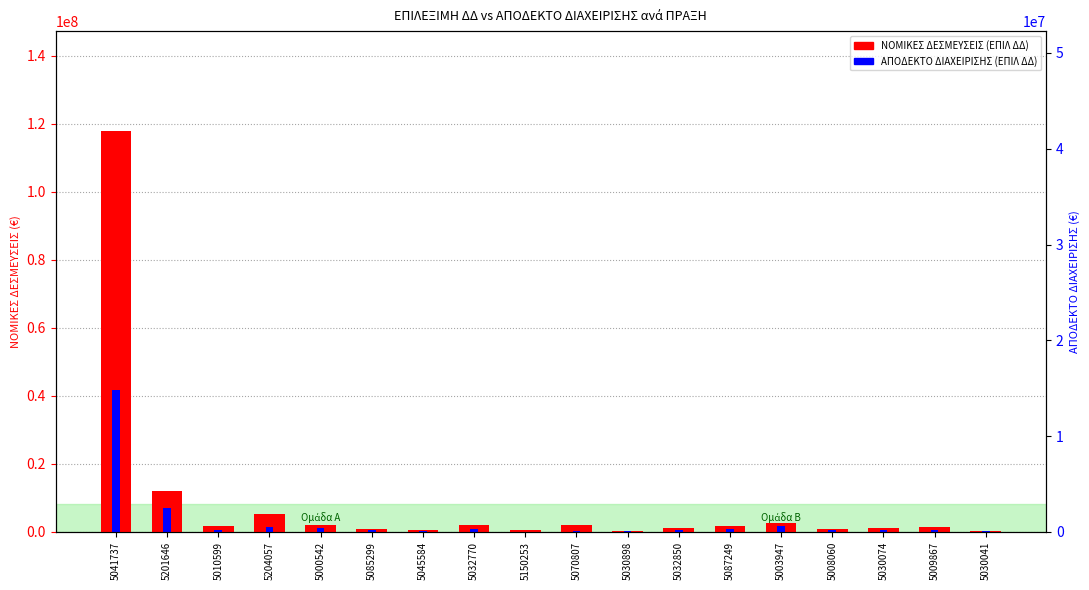

What is the total value across all series at 5032770?

2947633.0